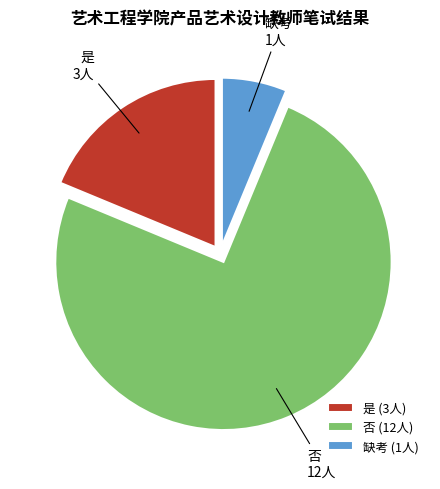

Which slice is the smallest?

缺考